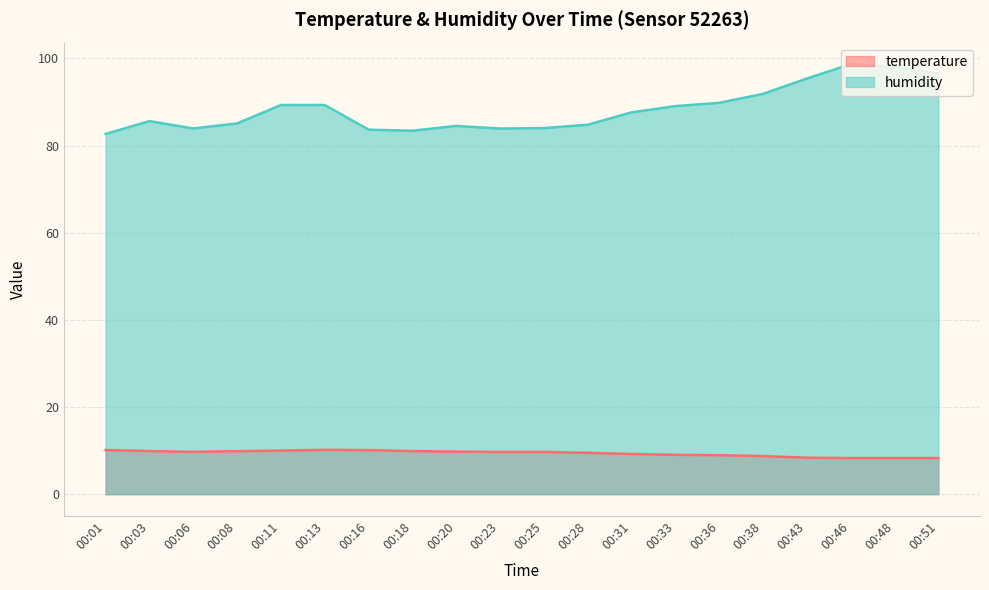

At how many categories does at least one series exceed 76?

20